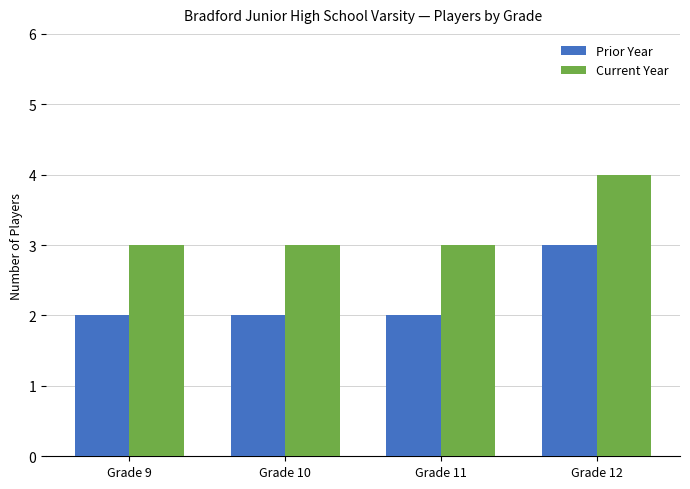

What value does the Current Year series have at Grade 11?

3